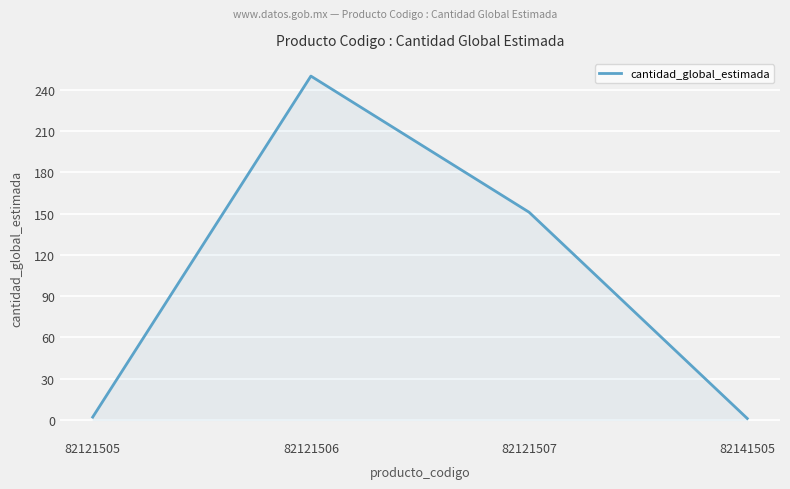

At which category does the data reach its first local peak?

82121506